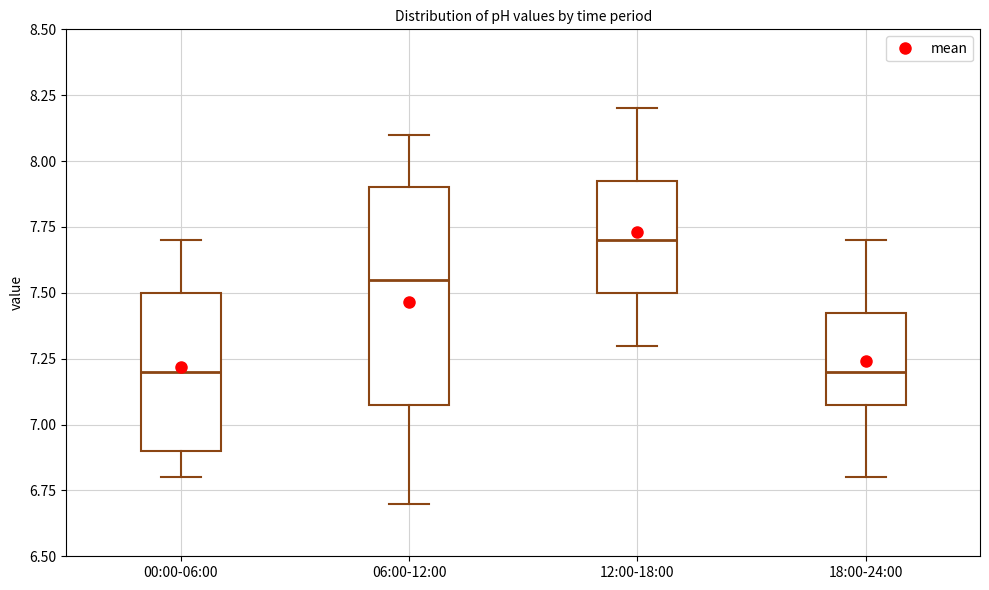

Comparing the boxes themselves (not the whiskers), which one is the tallest?

06:00-12:00